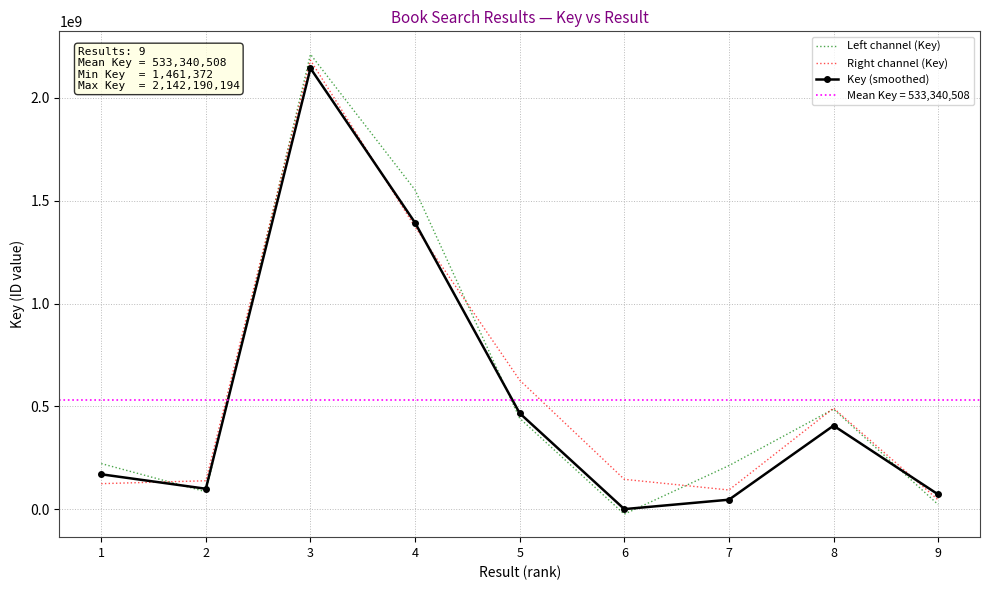

Which series changed the most between 3 and 7?

Key (smoothed)